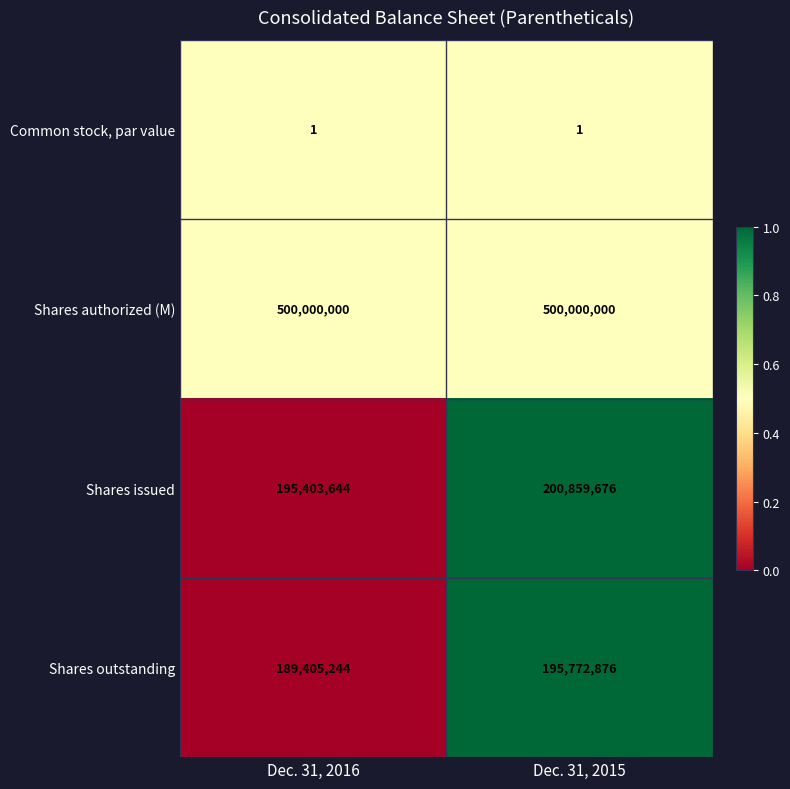

What is the average value of the Shares outstanding series?

192589060